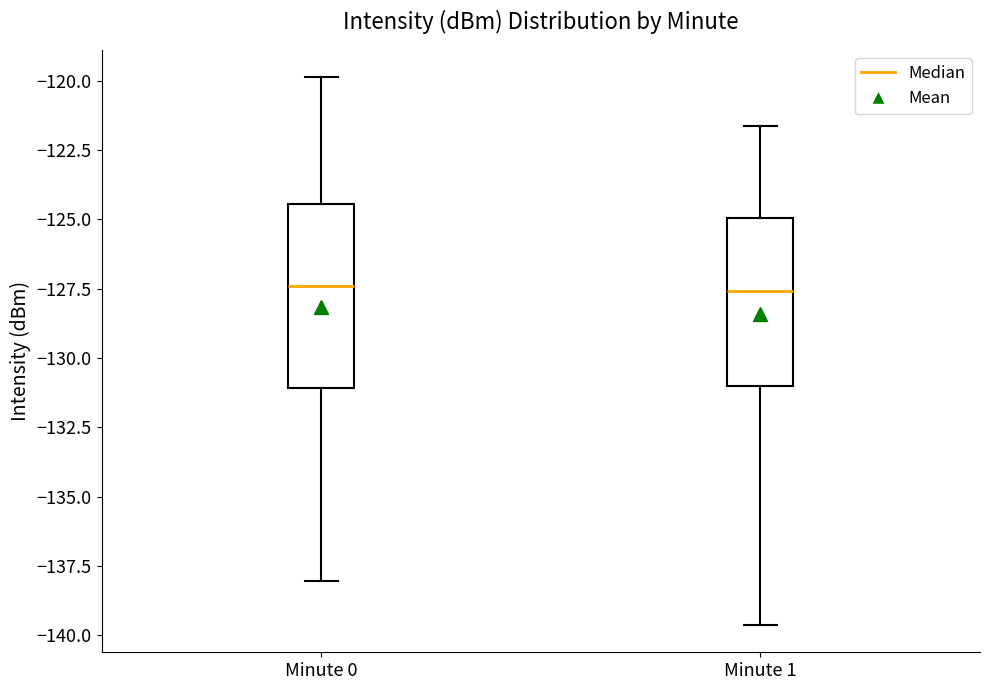

Which box is the tallest, from its lower edge to its upper edge?

Minute 0